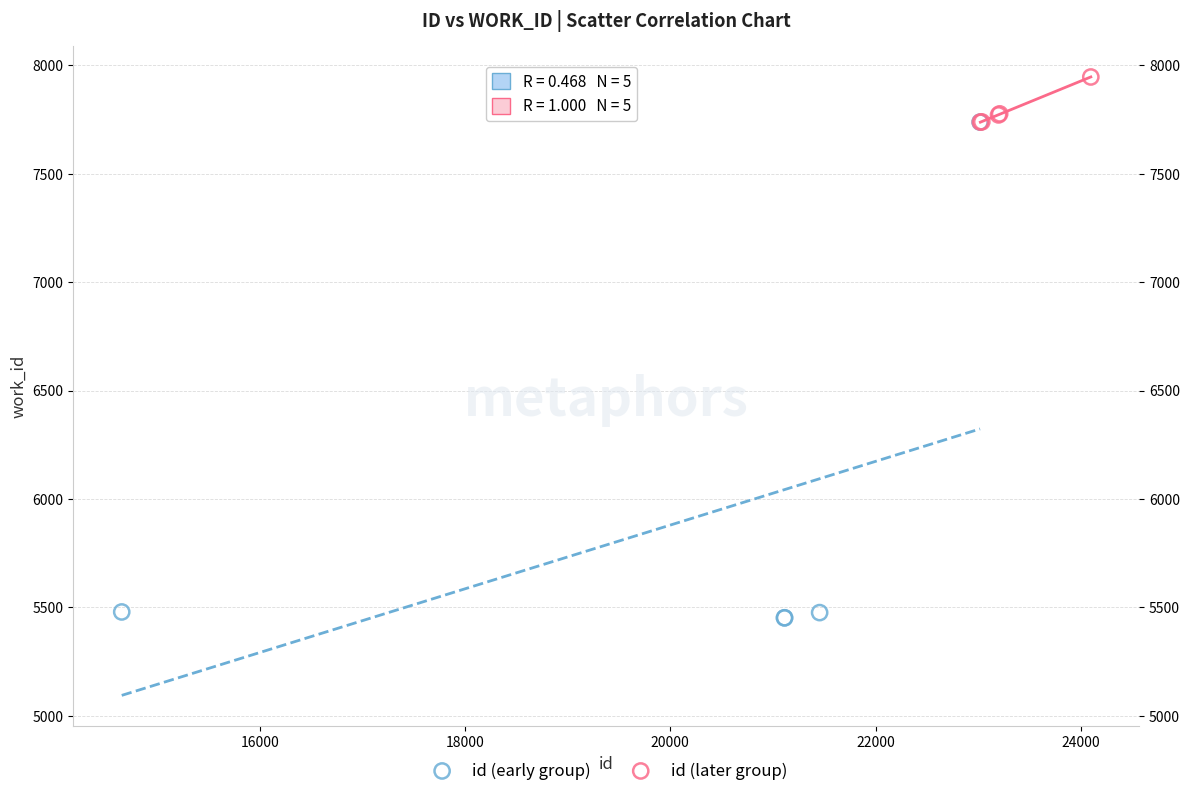

Which series contains the lowest Y value?

id (early group)